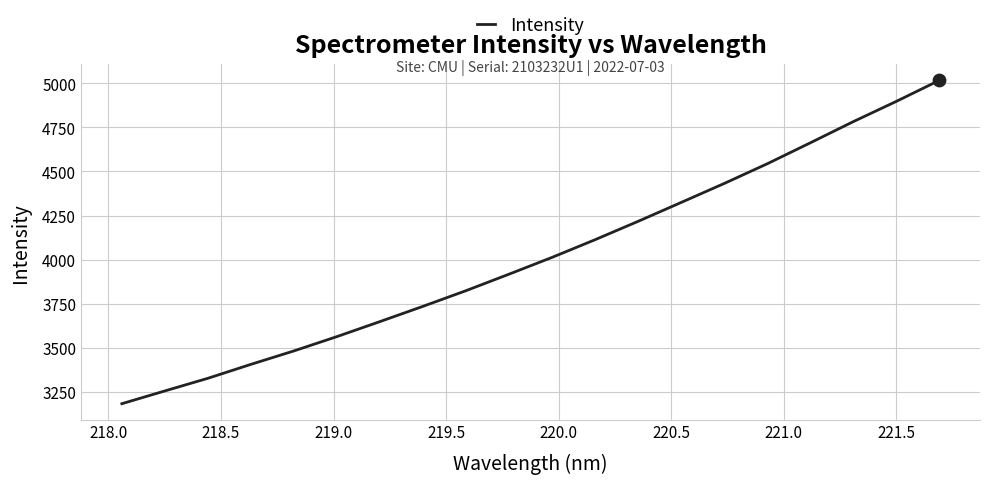

What is the maximum value shown in the chart?

5016.5